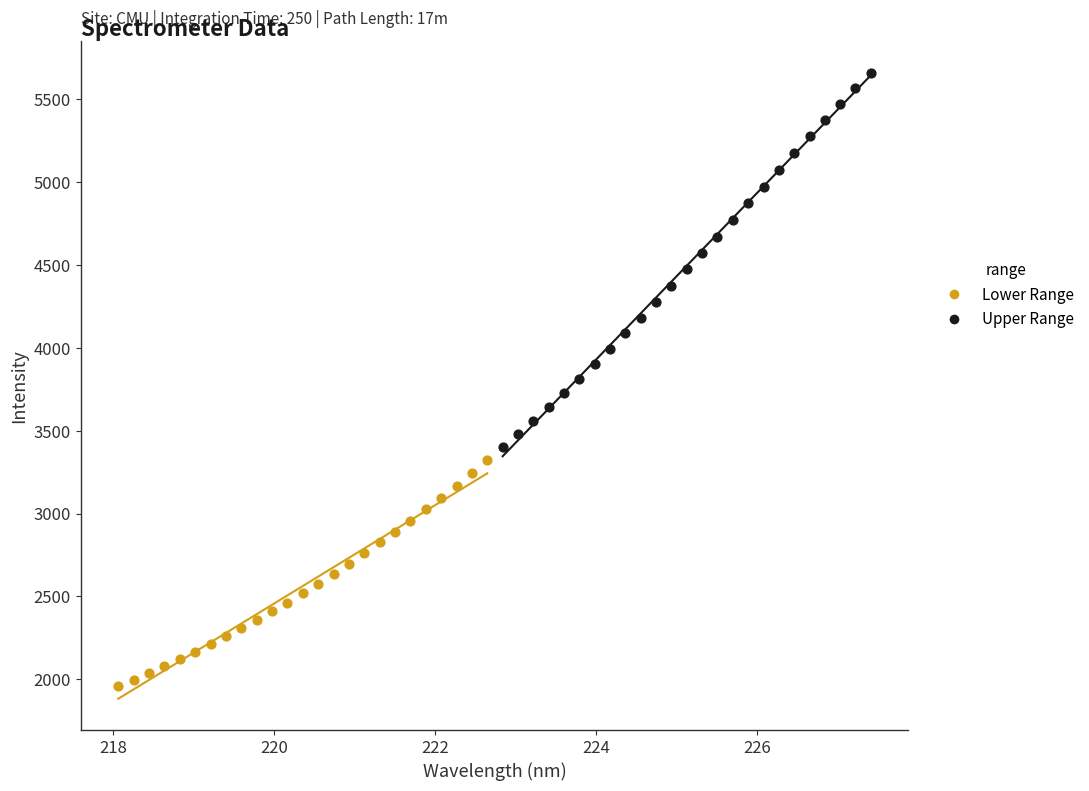

Which series has the largest Y range (max minus min)?

Upper Range